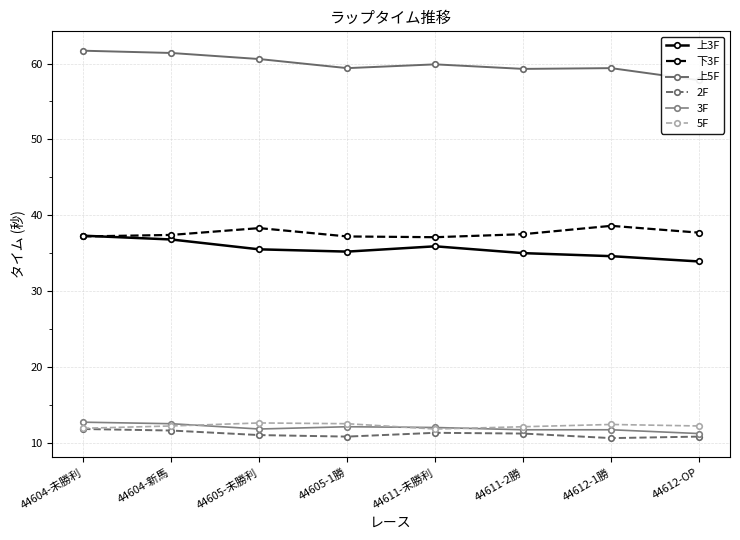

True or false: 5F and 2F cross at least once.

False